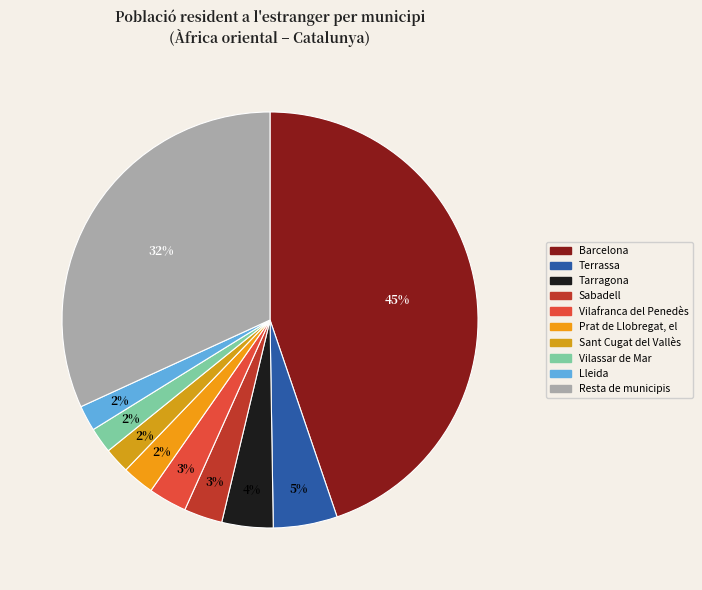

Does any single category account for the majority?

No